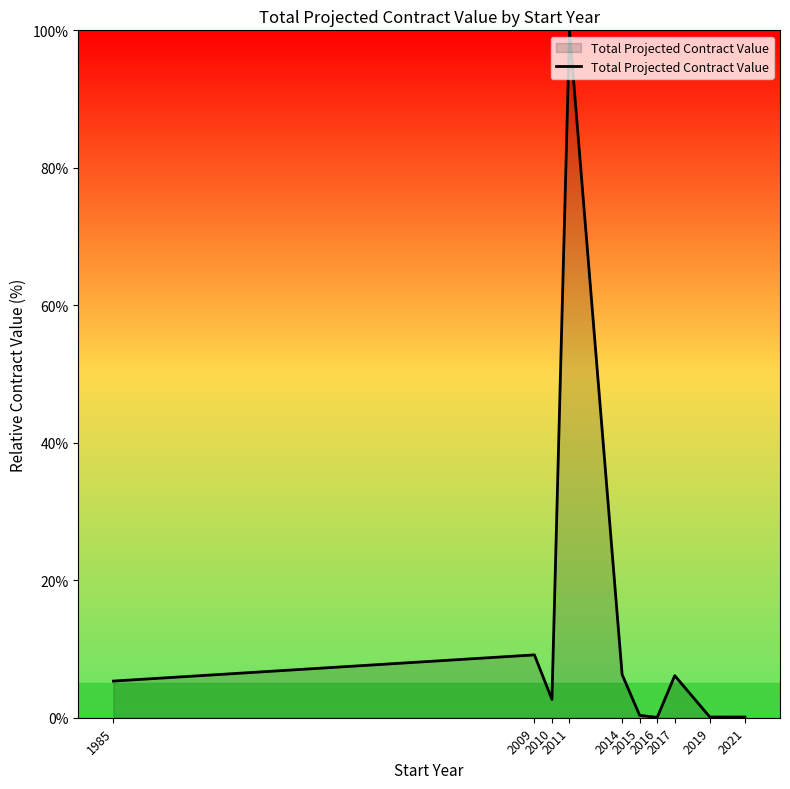

What is the maximum value shown in the chart?

100.0